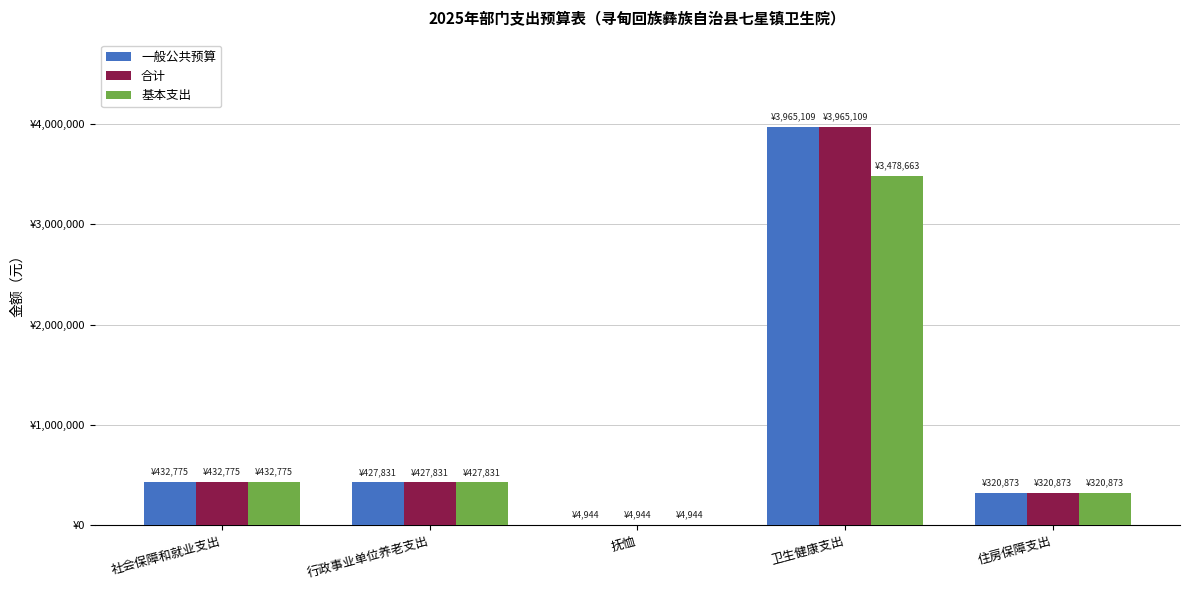

Reading left to right, extract all data points from this chart.

一般公共预算: 社会保障和就业支出=432775.0	行政事业单位养老支出=427831.0	抚恤=4944.0	卫生健康支出=3965109.3	住房保障支出=320873.3
合计: 社会保障和就业支出=432775.0	行政事业单位养老支出=427831.0	抚恤=4944.0	卫生健康支出=3965109.3	住房保障支出=320873.3
基本支出: 社会保障和就业支出=432775.0	行政事业单位养老支出=427831.0	抚恤=4944.0	卫生健康支出=3478663.4	住房保障支出=320873.3